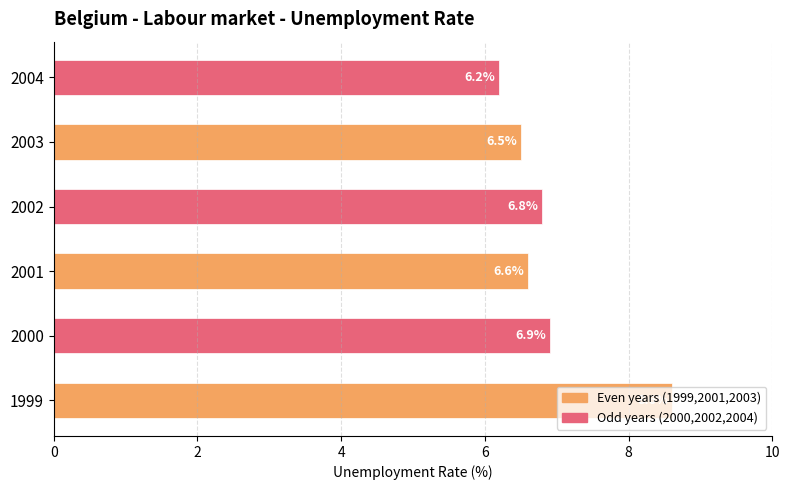

Rank the categories by value from highest to lowest.

1999, 2000, 2002, 2001, 2003, 2004